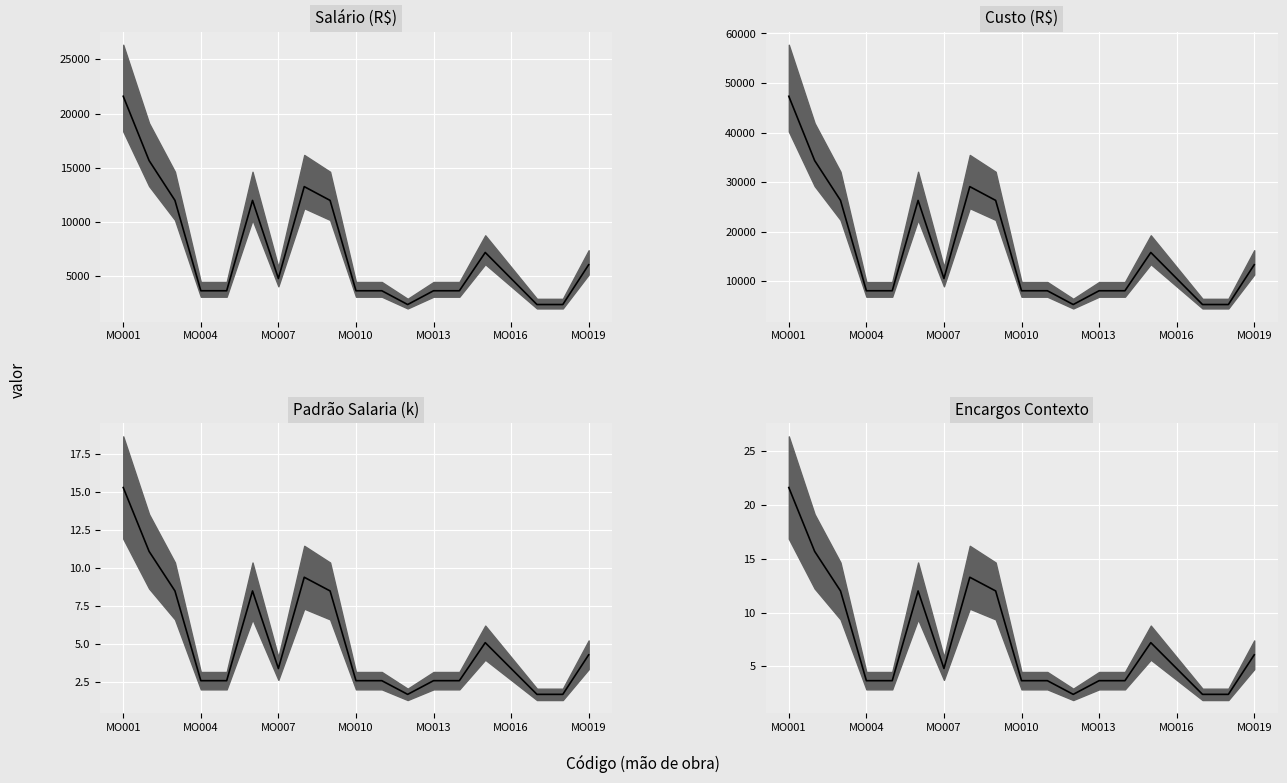

What is the value of the Custo (R$) median point at the 8th from the left?

29072.7